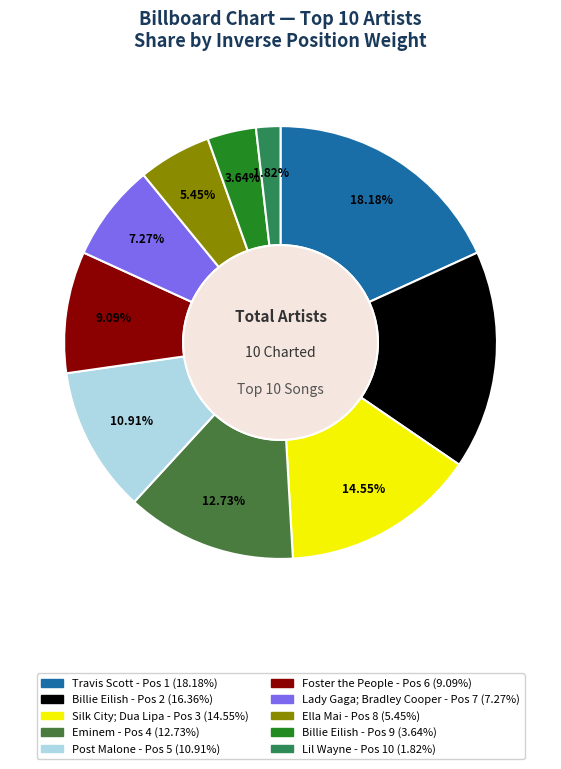

Count the number of slices in the pie.

10